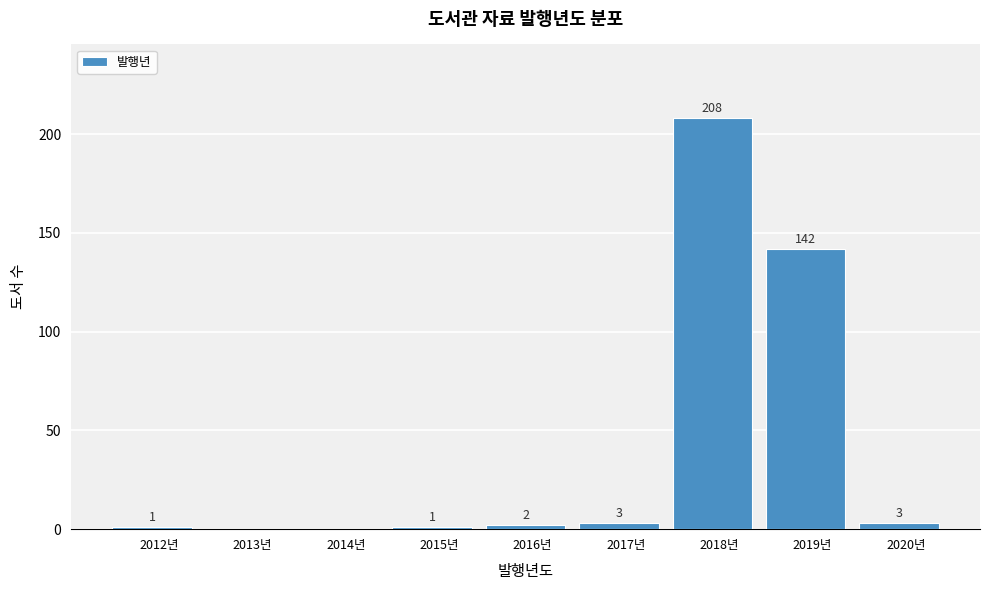

Reading right to left, list all the values displayed in this chart.

2020년=3	2019년=142	2018년=208	2017년=3	2016년=2	2015년=1	2014년=0	2013년=0	2012년=1